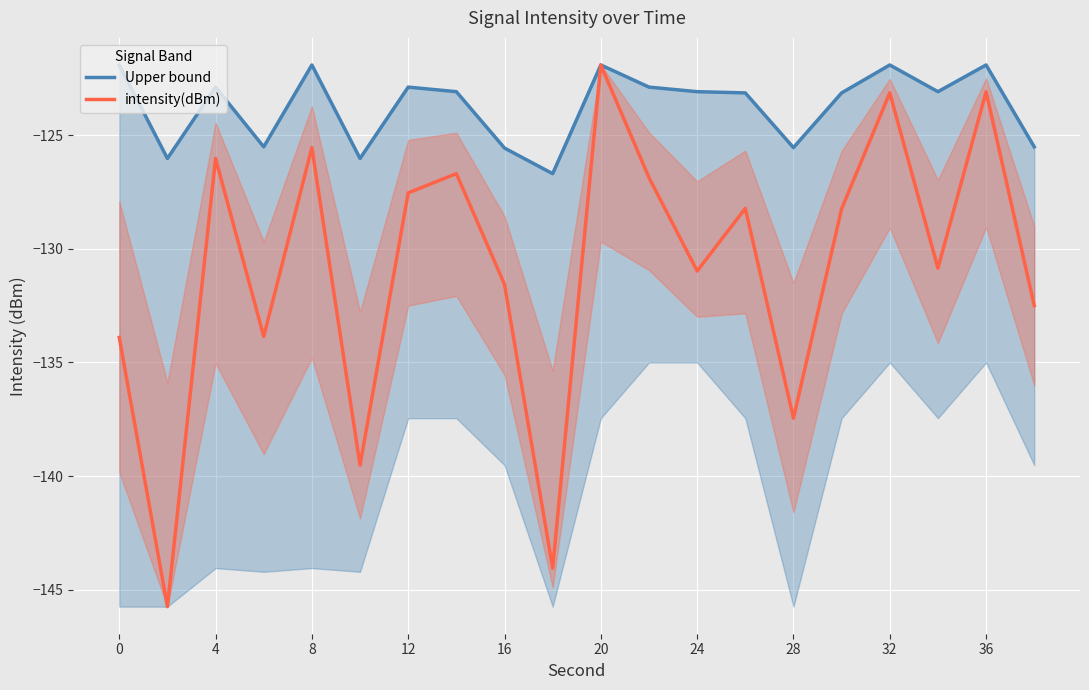

True or false: Upper bound has more than 1 interior local peaks.

True